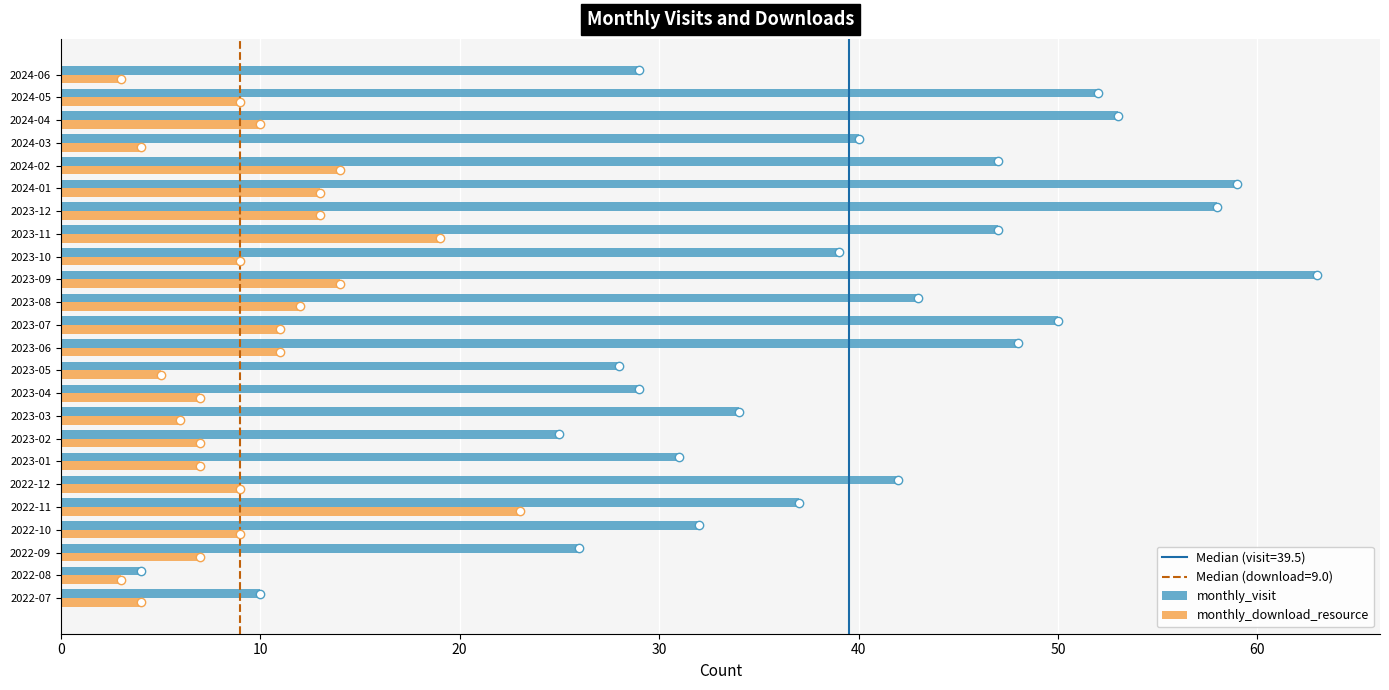

Which series has the largest total across all categories?

monthly_visit